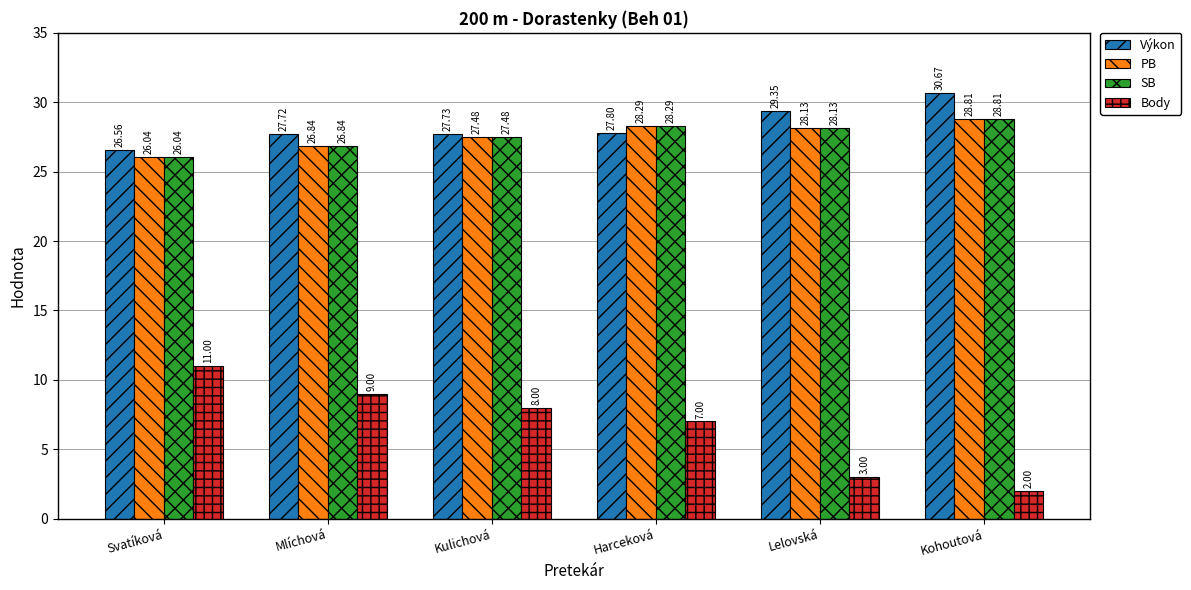

What is the difference between the maximum and minimum values in the Body series?

9.0